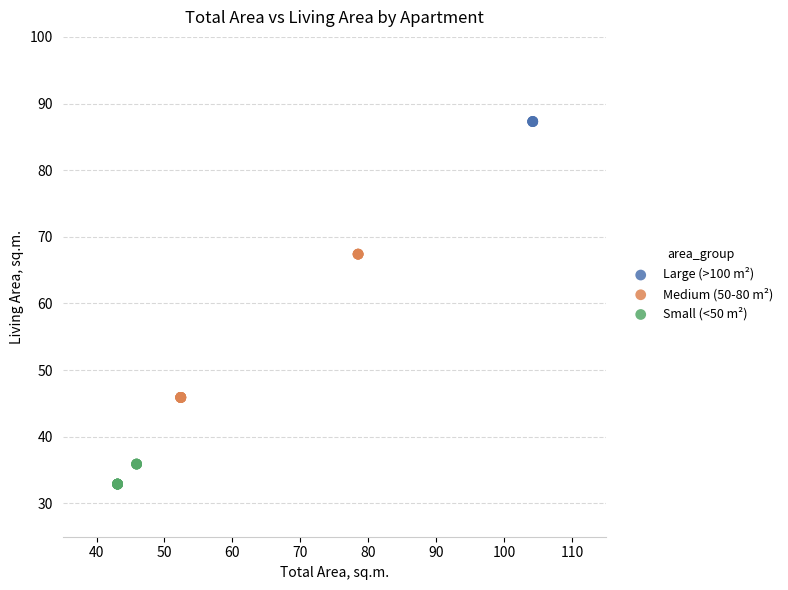

What are all the series names shown in the legend?

Large (>100 m²), Medium (50-80 m²), Small (<50 m²)